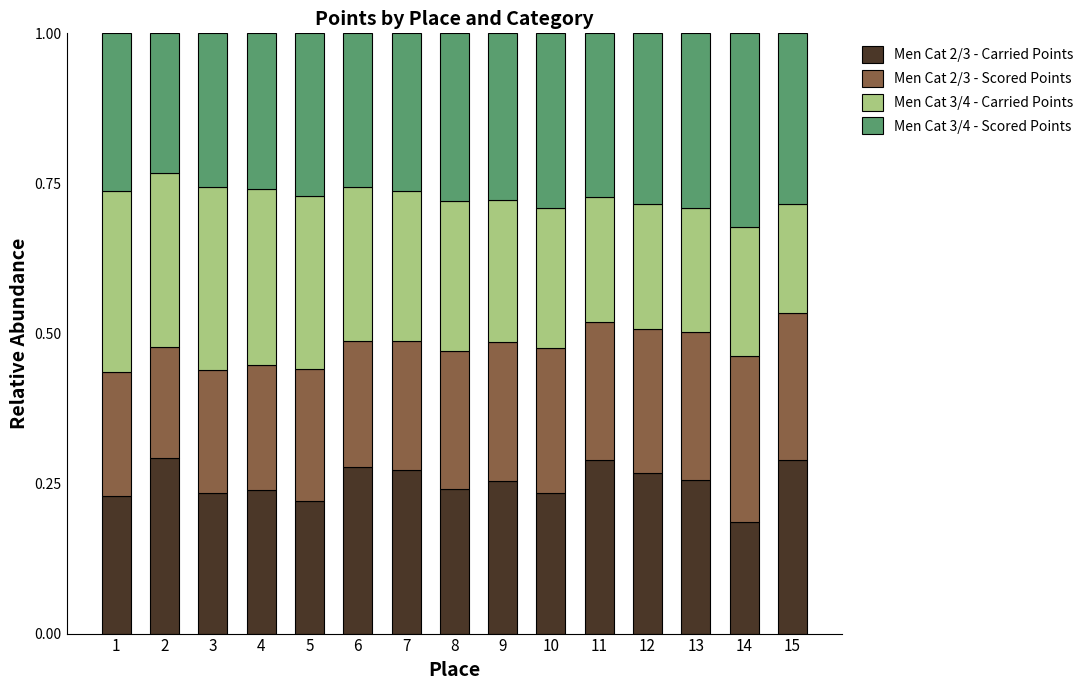

Does the chart contain stacked bars?

Yes